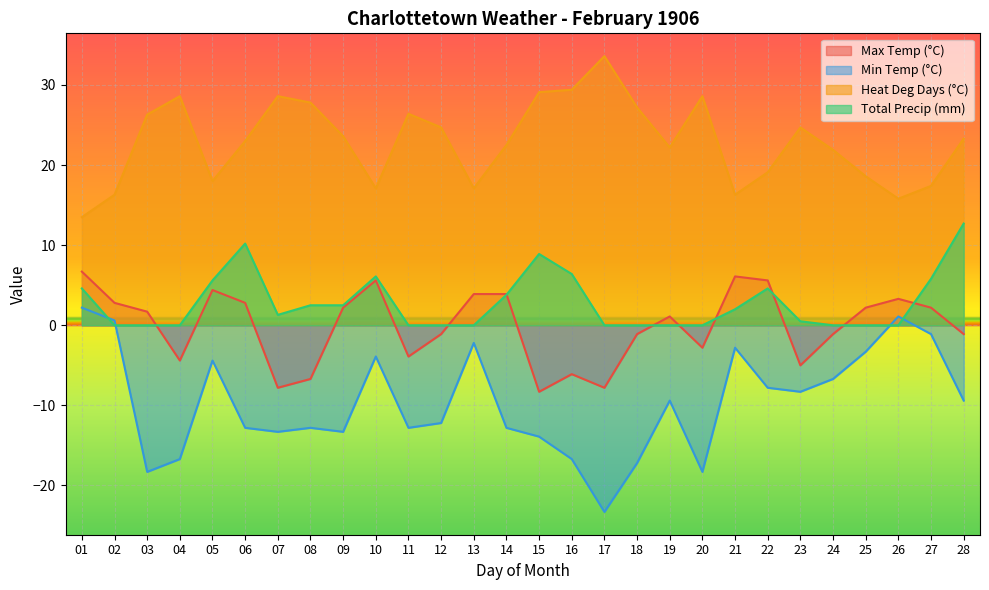

Reading right to left, what are all the values shown in this chart?

Max Temp (°C): -1.1	2.2	3.3	2.2	-1.1	-5.0	5.6	6.1	-2.8	1.1	-1.1	-7.8	-6.1	-8.3	3.9	3.9	-1.1	-3.9	5.6	2.2	-6.7	-7.8	2.8	4.4	-4.4	1.7	2.8	6.7
Min Temp (°C): -9.4	-1.1	1.1	-3.3	-6.7	-8.3	-7.8	-2.8	-18.3	-9.4	-17.2	-23.3	-16.7	-13.9	-12.8	-2.2	-12.2	-12.8	-3.9	-13.3	-12.8	-13.3	-12.8	-4.4	-16.7	-18.3	0.6	2.2
Heat Deg Days (°C): 23.3	17.4	15.8	18.6	21.9	24.7	19.1	16.3	28.6	22.2	27.2	33.6	29.4	29.1	22.5	17.1	24.7	26.4	17.1	23.6	27.8	28.6	23.0	18.0	28.6	26.3	16.3	13.5
Total Precip (mm): 12.7	5.8	0.0	0.0	0.0	0.5	4.6	2.0	0.0	0.0	0.0	0.0	6.4	8.9	3.8	0.0	0.0	0.0	6.1	2.5	2.5	1.3	10.2	5.6	0.0	0.0	0.0	4.6